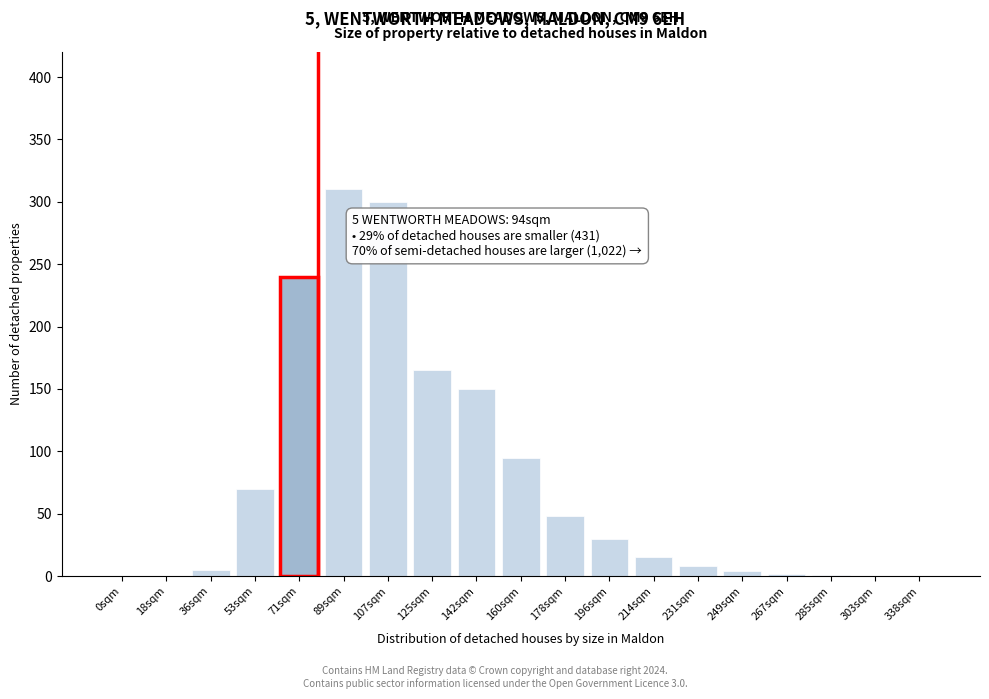

The chart shows a value of 138 at 107sqm. True or false?

False